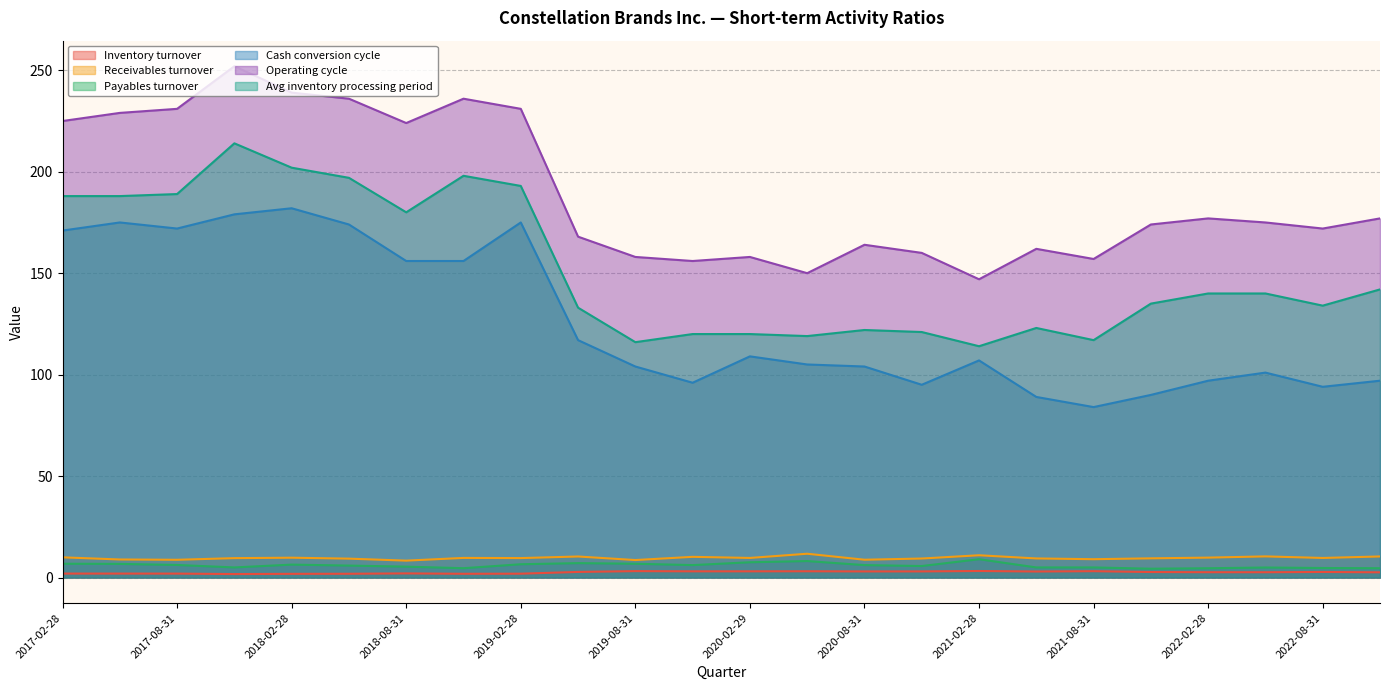

At how many categories does at least one series exceed 91?

24